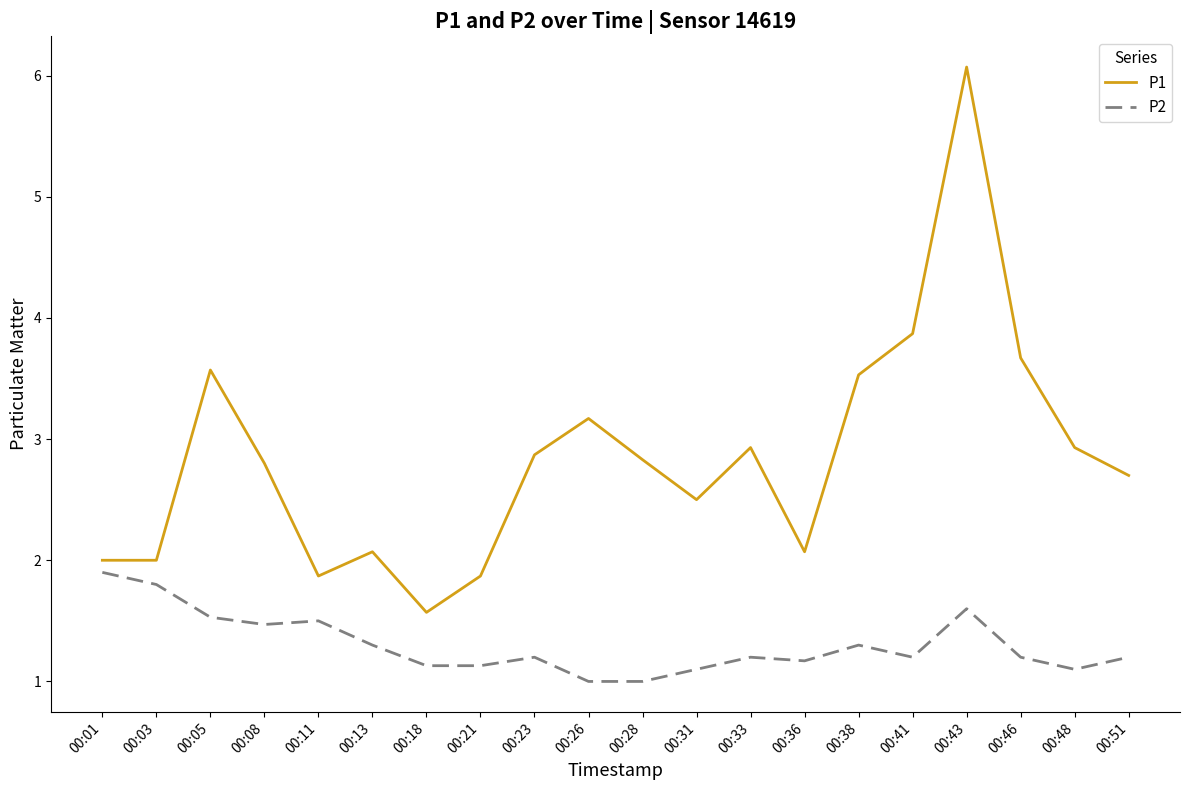

Is the value of P1 at 00:21 greater than the value of P2 at 00:46?

Yes